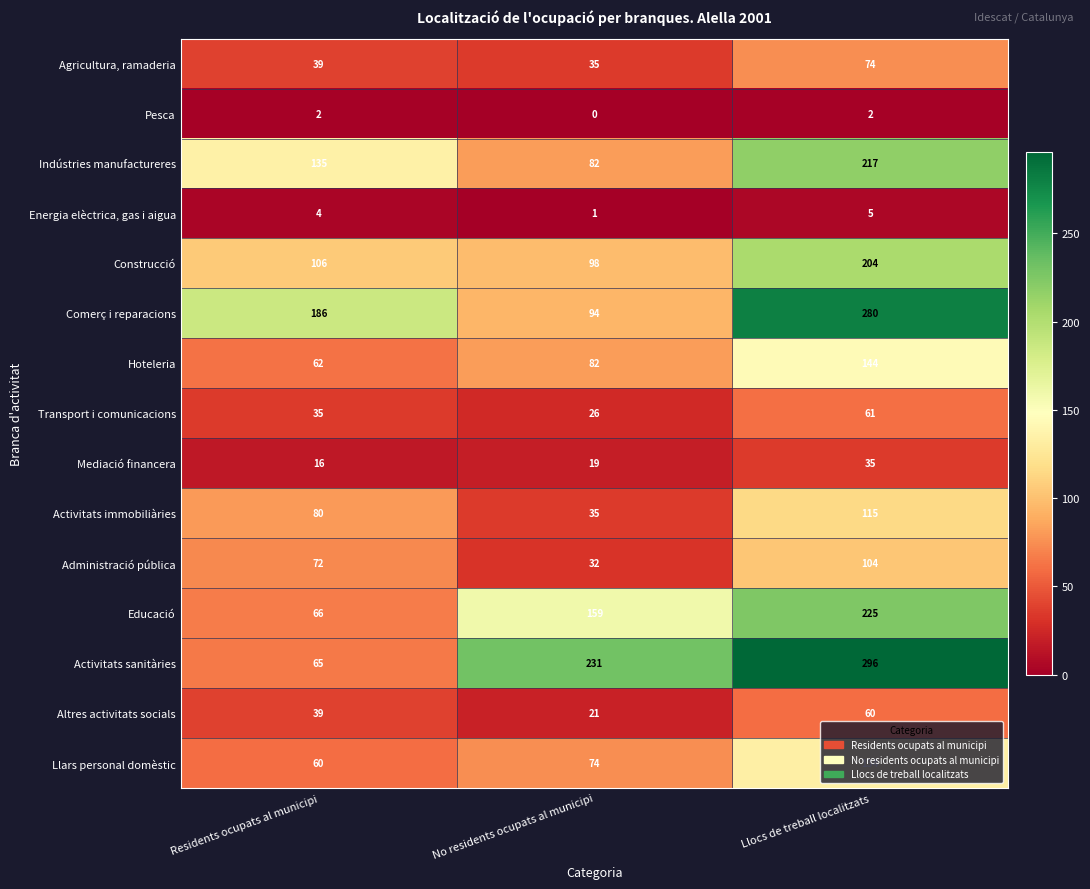

Between Residents ocupats al municipi and Llocs de treball localitzats, which series saw the biggest shift?

Activitats sanitàries